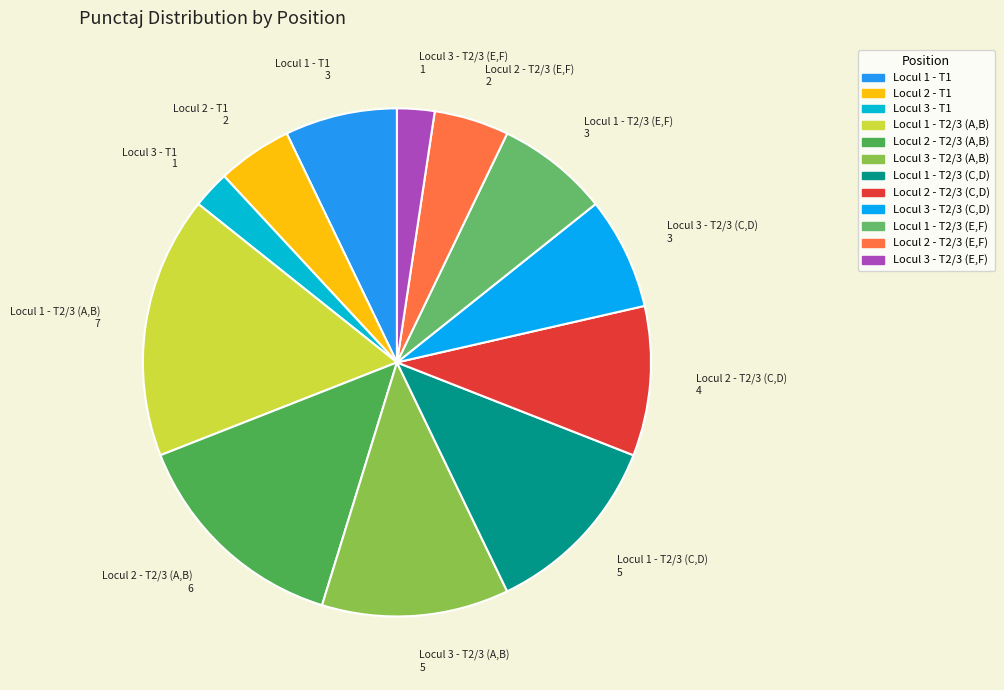

Which category has the biggest portion of the pie?

Locul 1 - T2/3 (A,B)